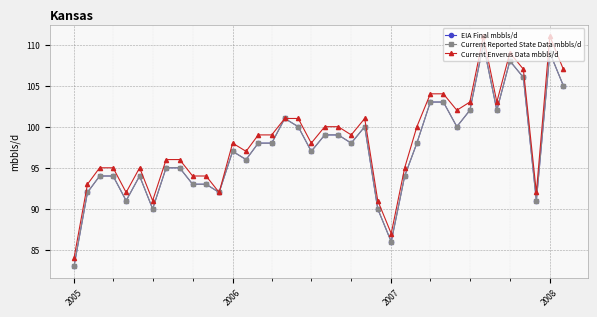

Rank the series by their maximum value, from lowest to highest.

EIA Final mbbls/d, Current Reported State Data mbbls/d, Current Enverus Data mbbls/d